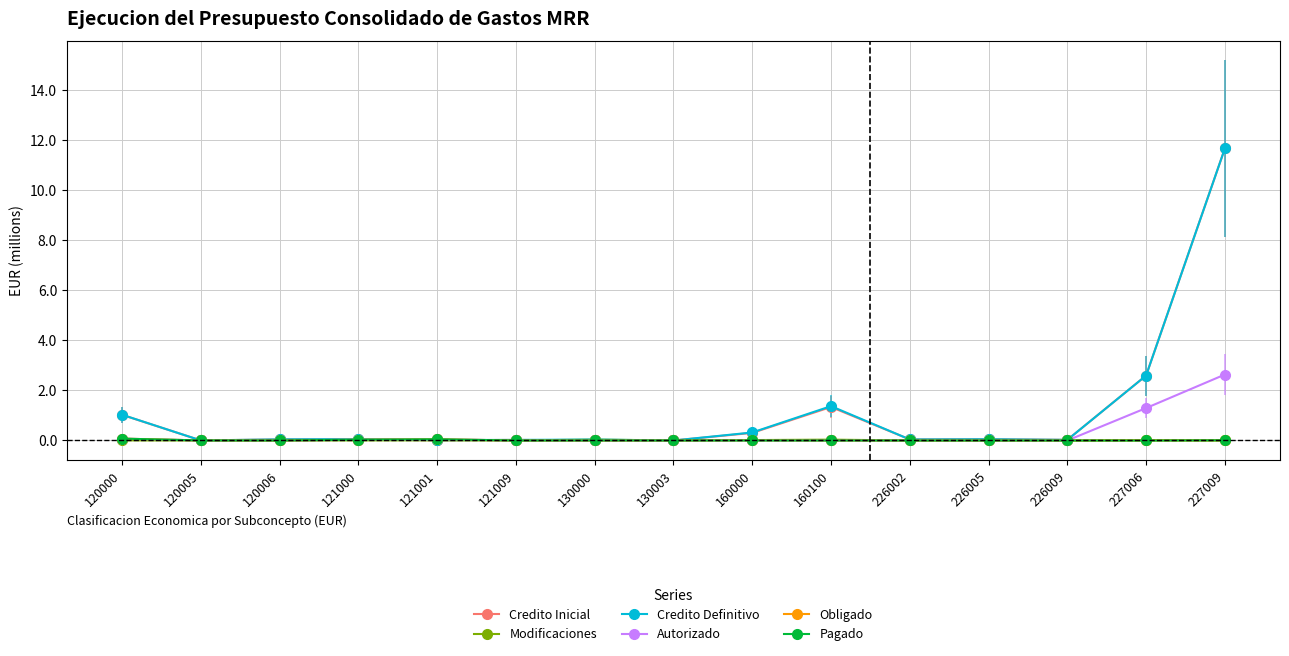

What is the total value across all series at 121001?

0.2